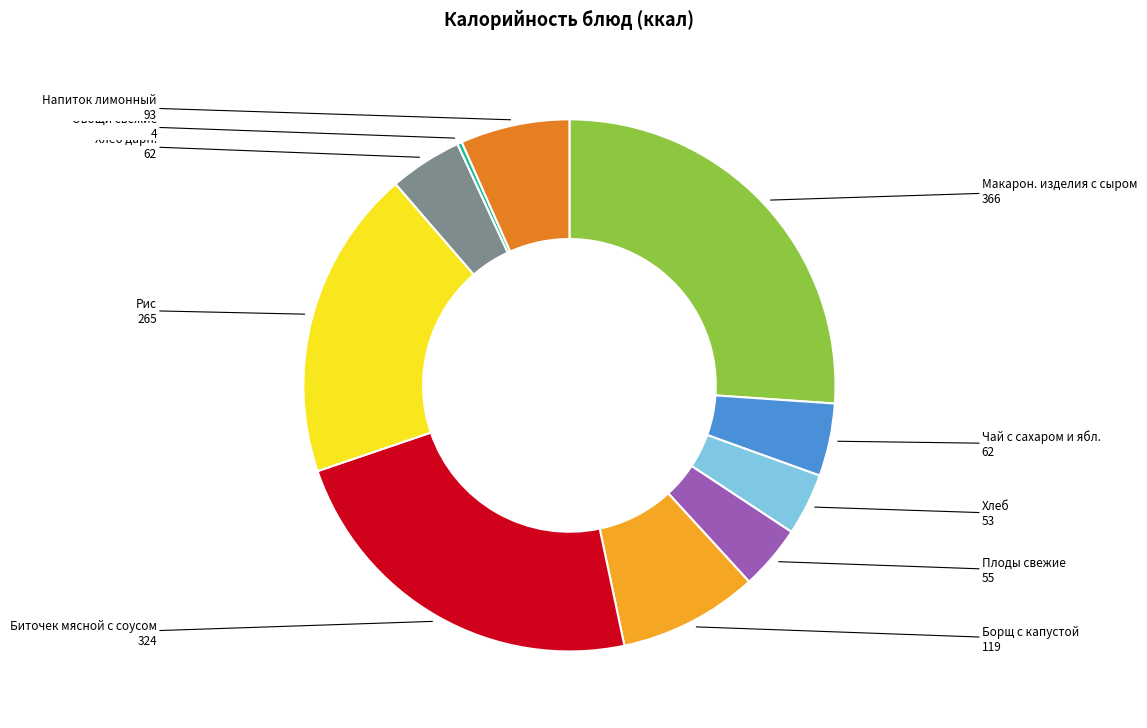

What is the largest slice in the pie chart?

Макарон. изделия с сыром